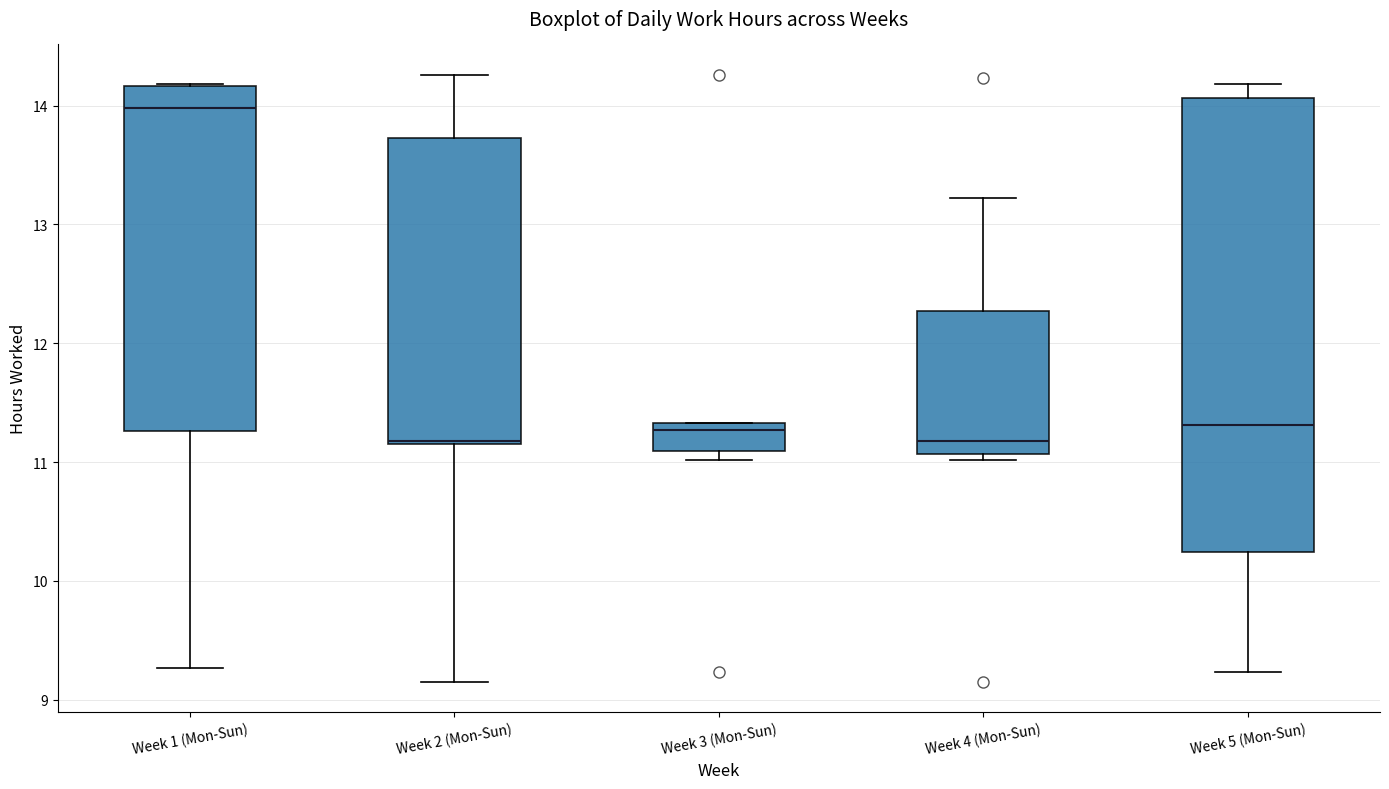

Reading left to right, read every box against the y-axis: the position of its median line, the range the box covers, and the ends of its whiskers. The values are not printed on the chart, so give them approximately, as read against the axis.

Week 1 (Mon-Sun): median 14.0, box 11.3 to 14.2, whiskers 9.3 to 14.2
Week 2 (Mon-Sun): median 11.2 (just above the box's lower edge), box 11.2 to 13.7, whiskers 9.2 to 14.3
Week 3 (Mon-Sun): median 11.3 (just below the box's upper edge), box 11.1 to 11.3, whiskers 11.0 to 11.3
Week 4 (Mon-Sun): median 11.2, box 11.1 to 12.3, whiskers 11.0 to 13.2
Week 5 (Mon-Sun): median 11.3, box 10.2 to 14.1, whiskers 9.2 to 14.2